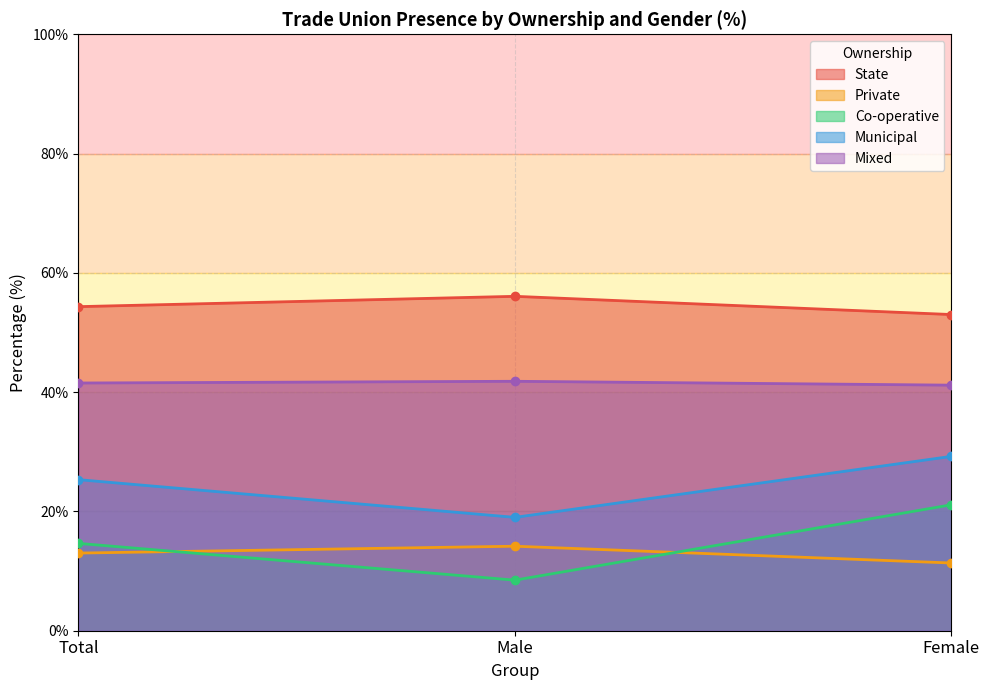

Which category has the lowest value across all series?

Male